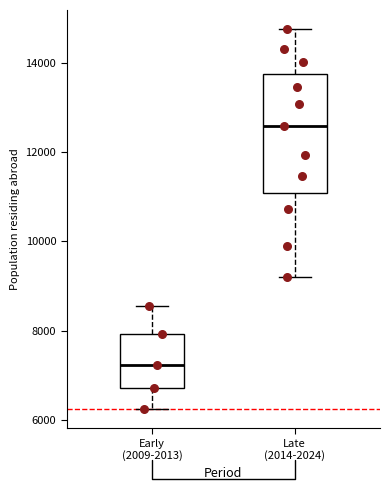

Reading left to right, read every box against the y-axis: the position of its median line, the range the box covers, and the ends of its whiskers. The values are not printed on the chart, so give them approximately, as read against the axis.

Early (2009-2013): median 7200, box 6800 to 8000, whiskers 6200 to 8600
Late (2014-2024): median 12600, box 11000 to 13800, whiskers 9200 to 14800